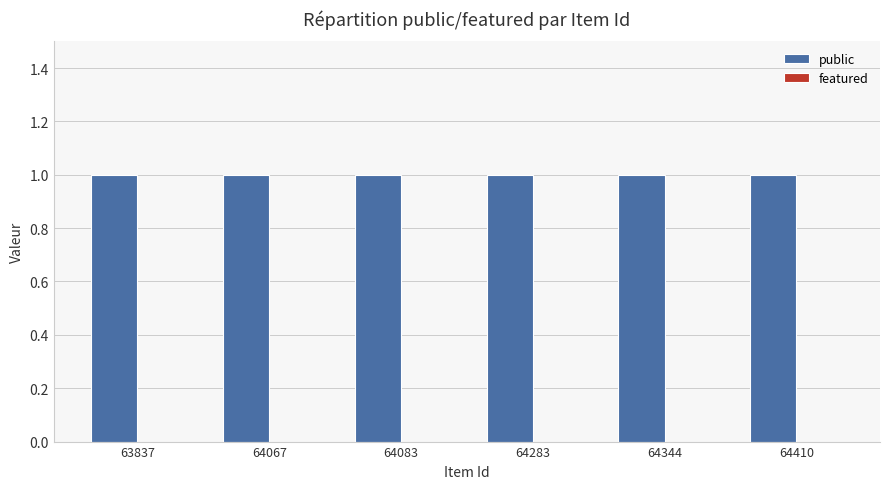

At which category is the sum across all series the highest?

63837